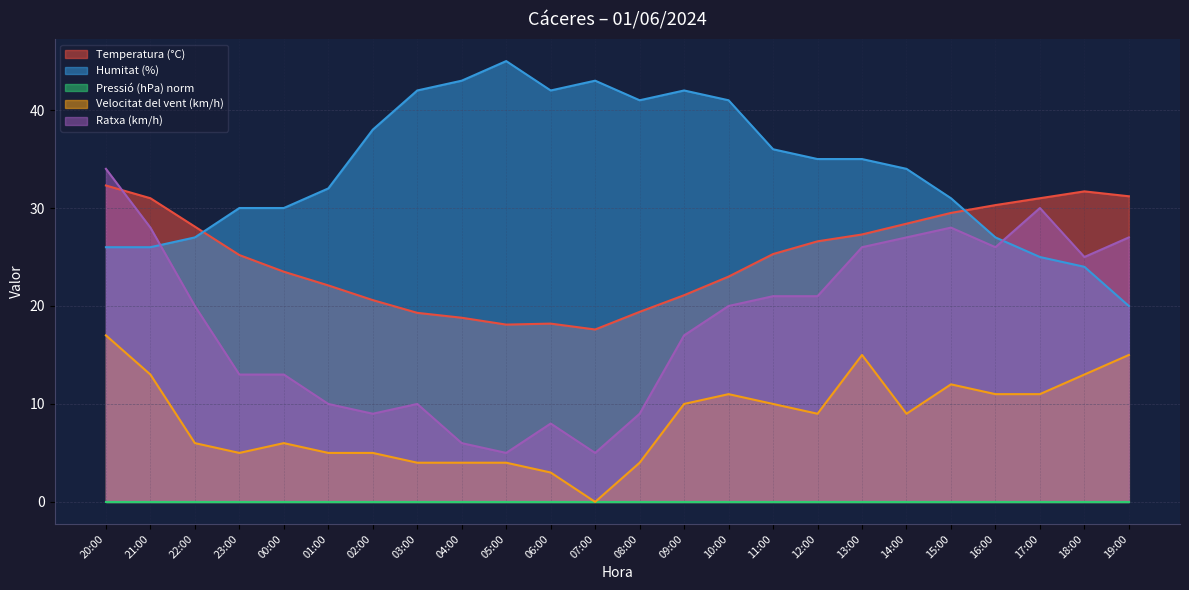

Which series changed the most between 02:00 and 12:00?

Ratxa (km/h)